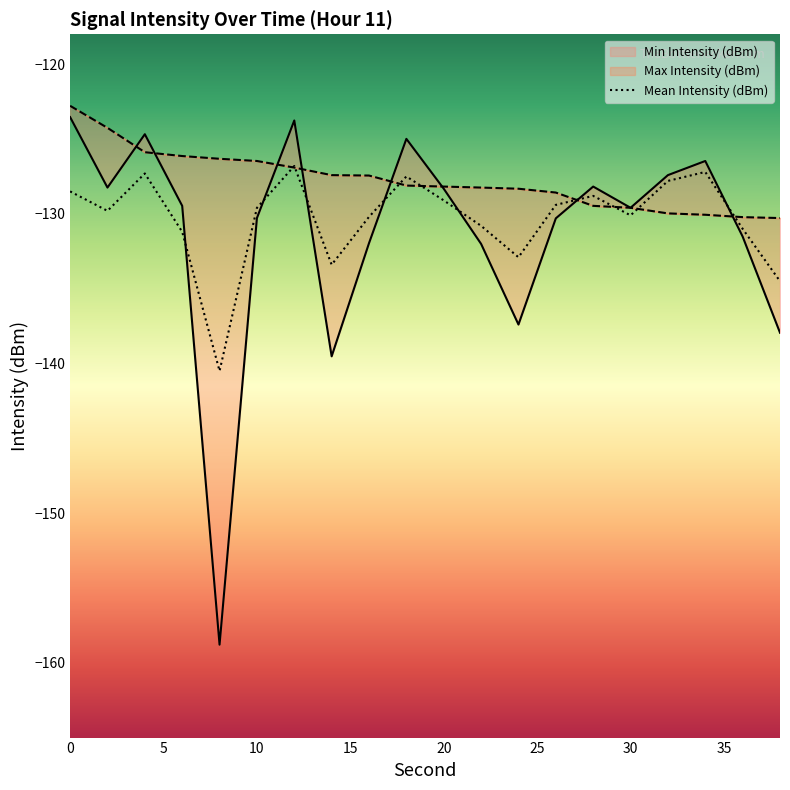

What is the value of the Mean Intensity (dBm) point at the 16th from the left?

-130.1